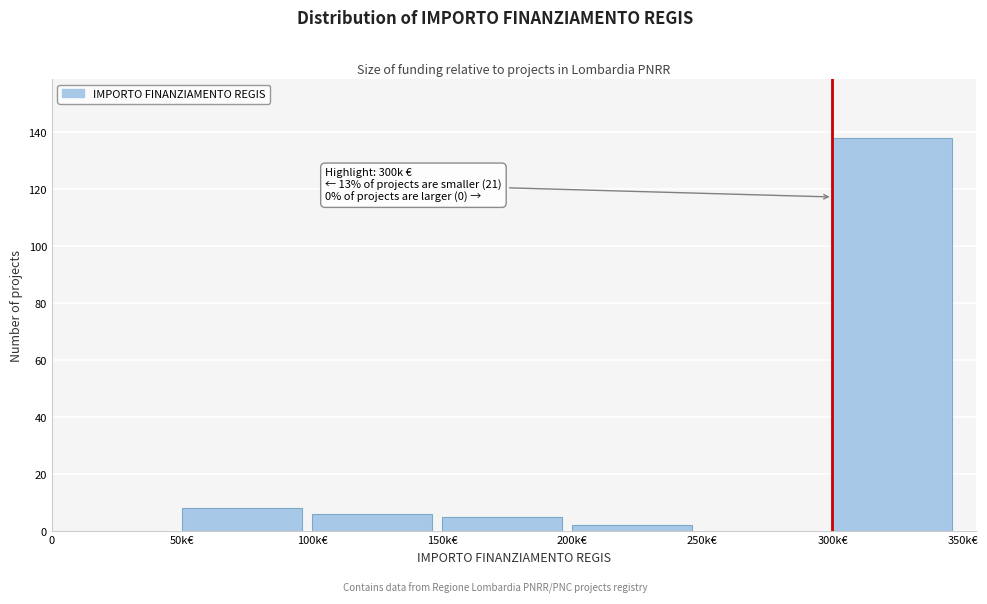

Reading left to right, extract all data points from this chart.

0=0	50k€=8	100k€=6	150k€=5	200k€=2	250k€=0	300k€=138